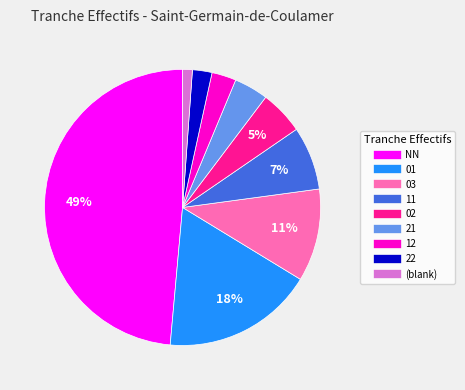

Does any single category account for the majority?

No